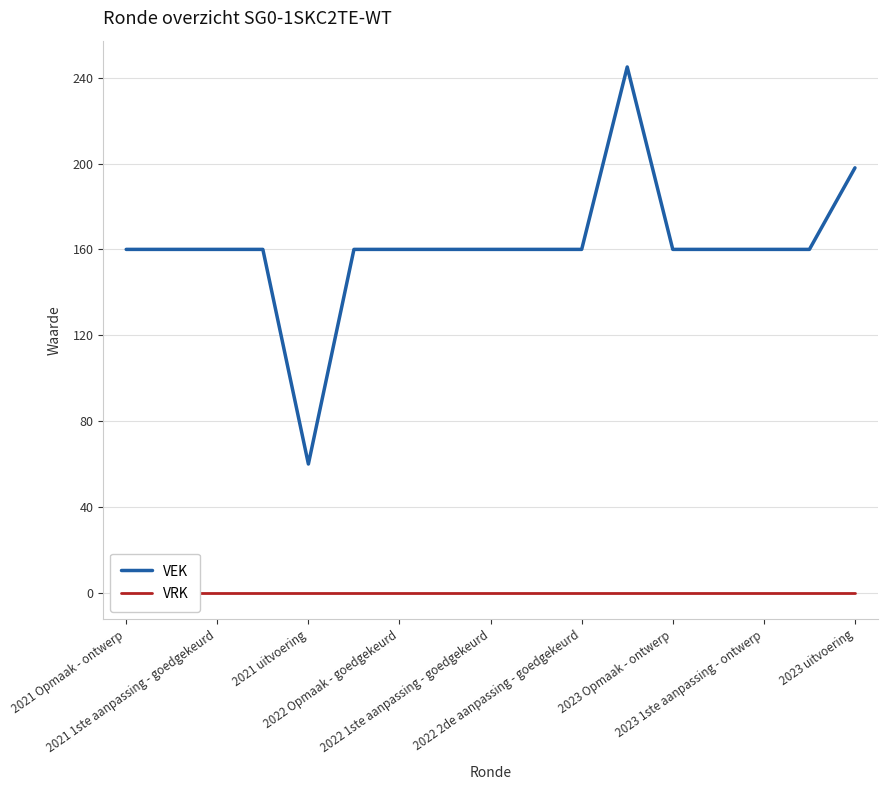

How many interior local peaks does the VEK series have?

1